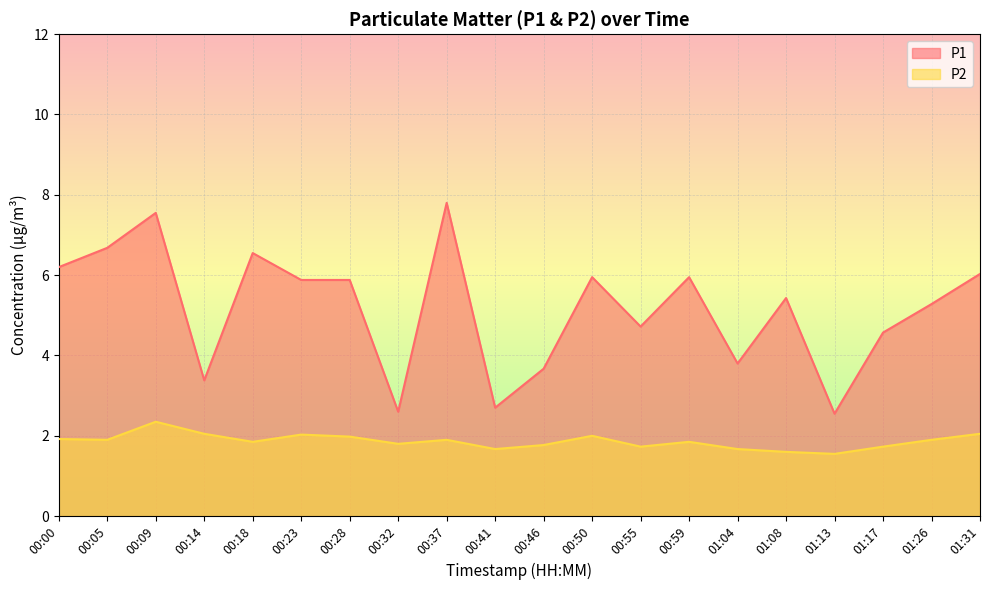

Where is P1 nearest to the value 5?

00:55